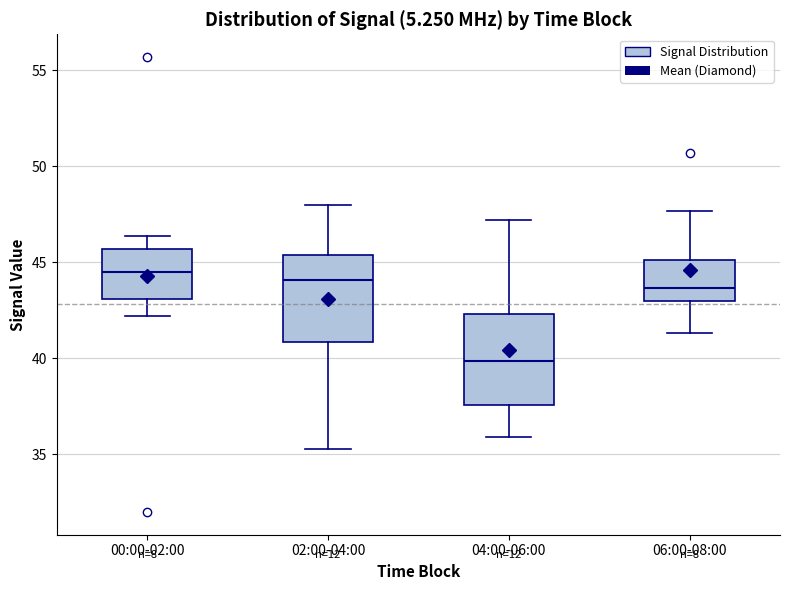

Where is the upper edge of the box for 00:00-02:00 on the y-axis? The values are not printed on the chart, so give them approximately, as read against the axis.

45.5